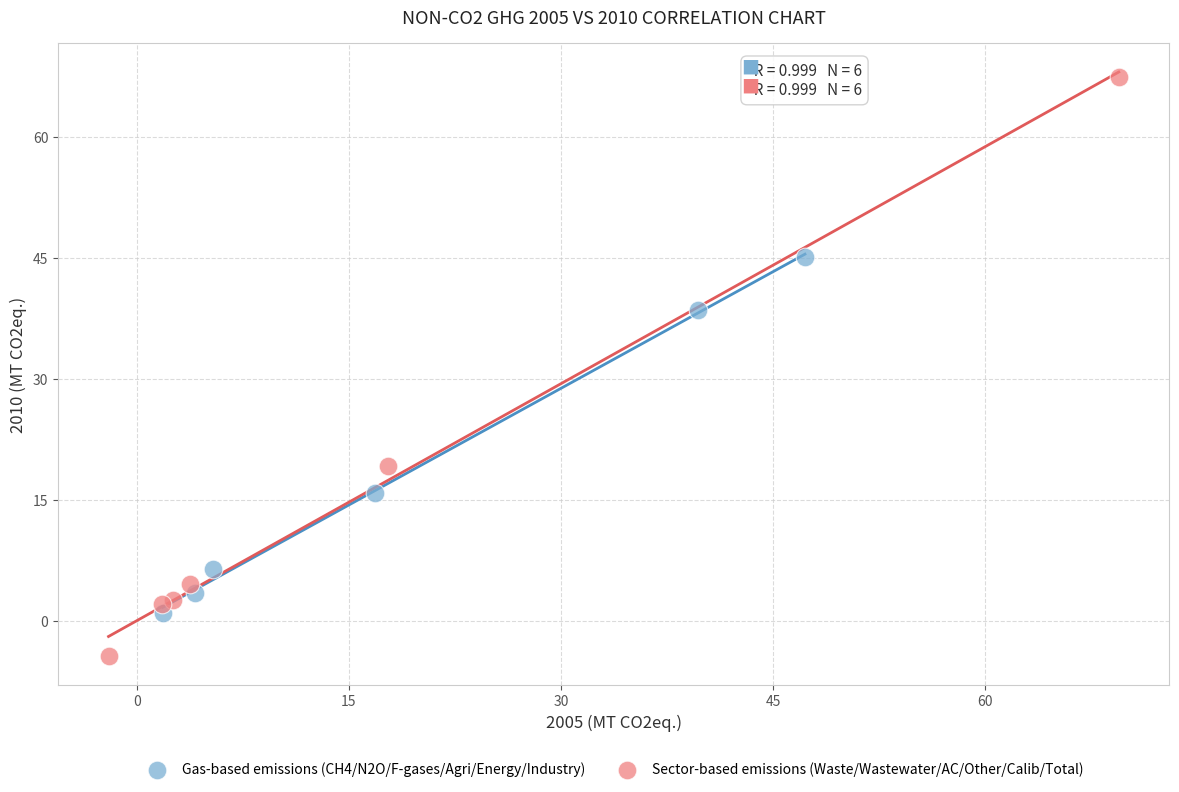

Which series reaches the maximum Y coordinate?

Sector-based emissions (Waste/Wastewater/AC/Other/Calib/Total)